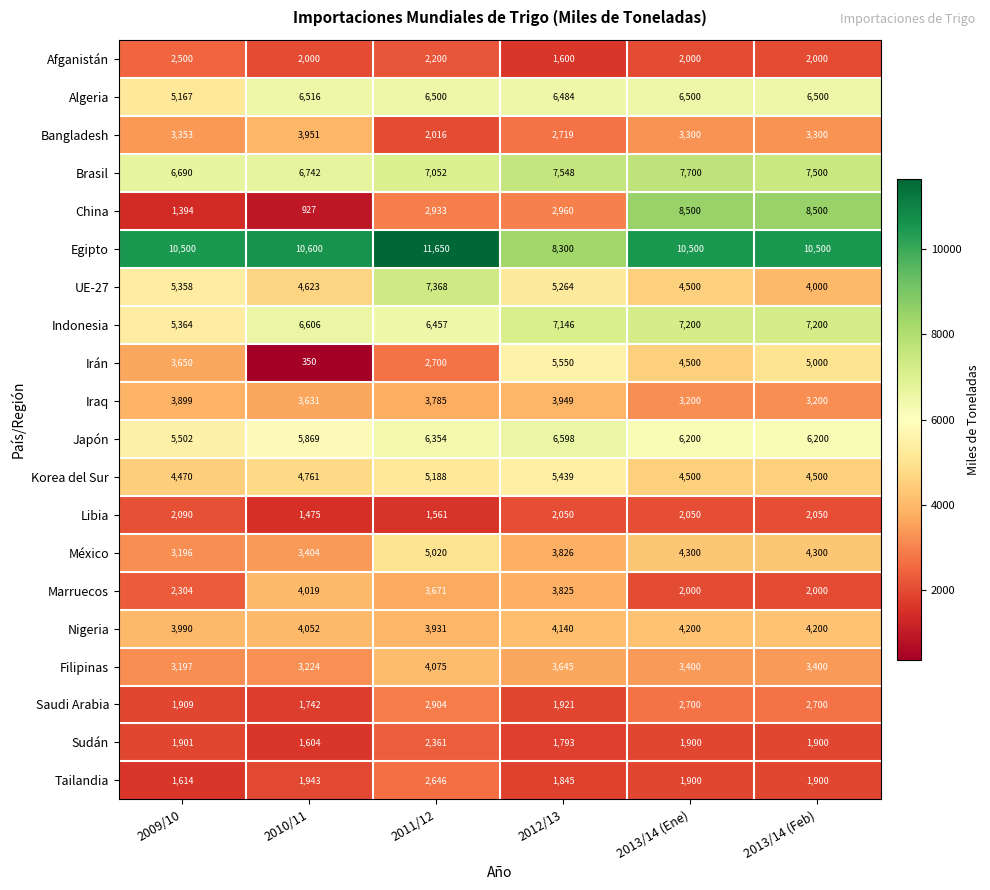

Rank the series by their maximum value, from highest to lowest.

Egipto, China, Brasil, UE-27, Indonesia, Japón, Algeria, Irán, Korea del Sur, México, Nigeria, Filipinas, Marruecos, Bangladesh, Iraq, Saudi Arabia, Tailandia, Afganistán, Sudán, Libia